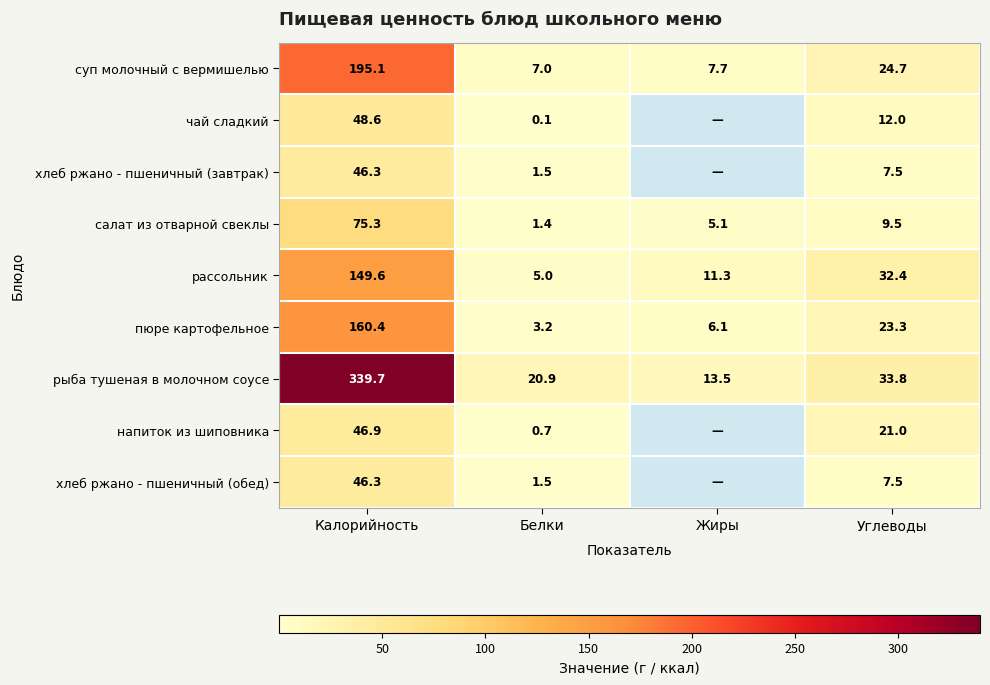

What is the maximum value for салат из отварной свеклы?

75.3